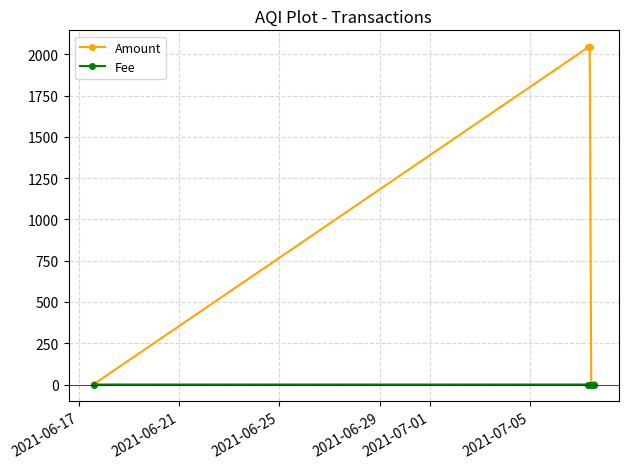

True or false: Fee has more than 2 interior local peaks.

False